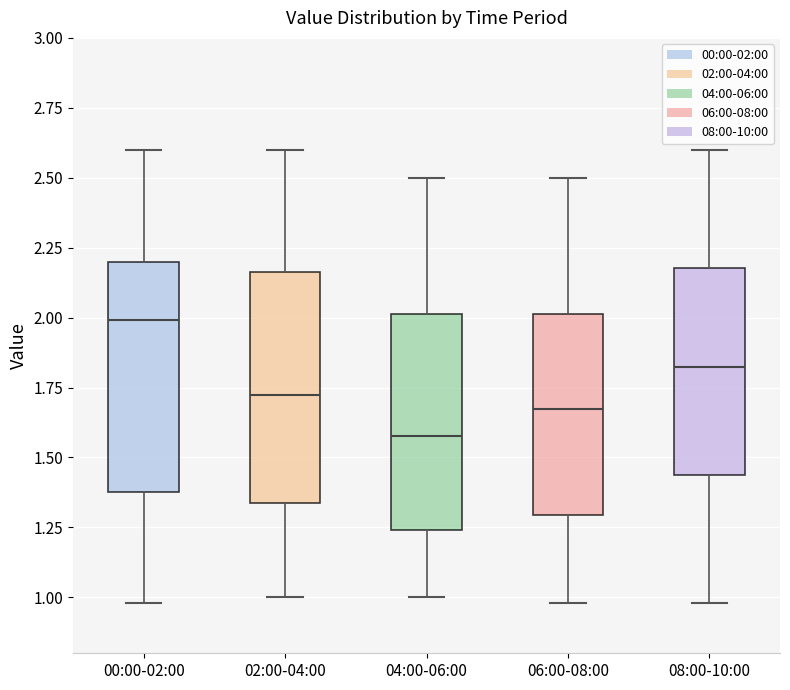

Which box's median line is the lowest?

04:00-06:00